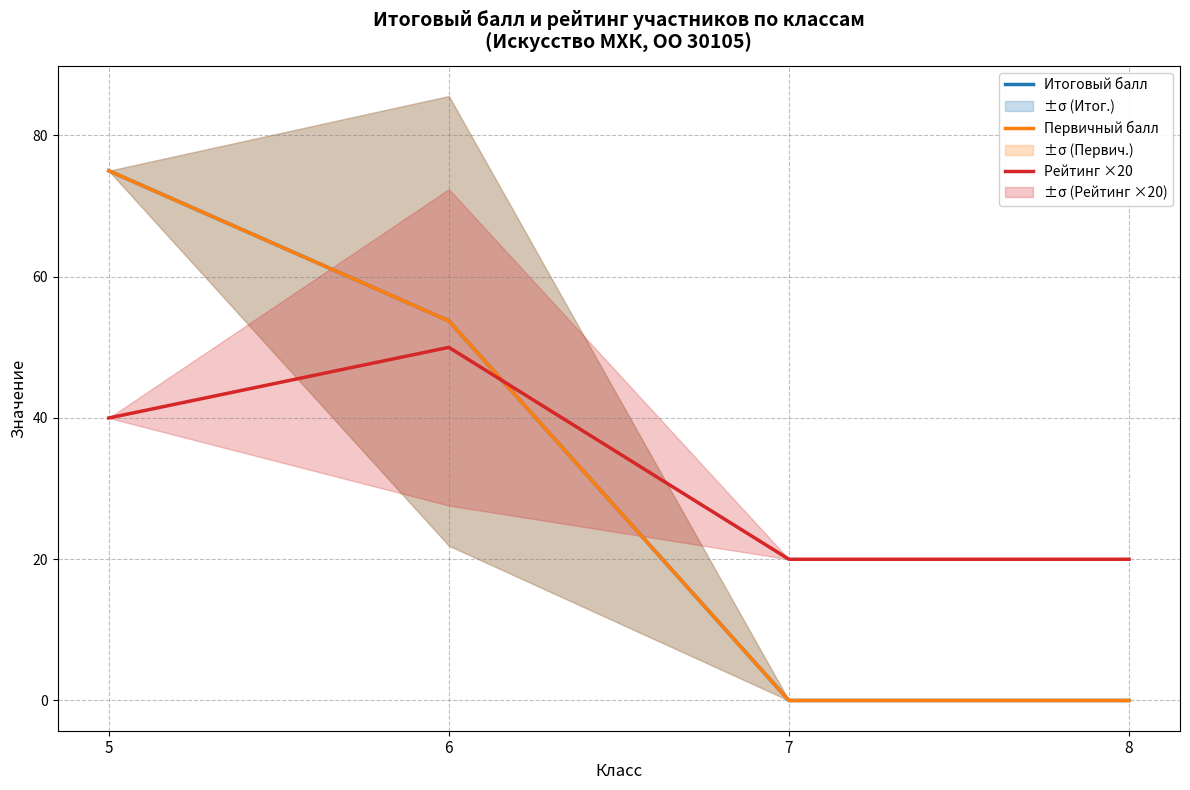

Count the Итоговый балл values in the range 0 to 75.

4